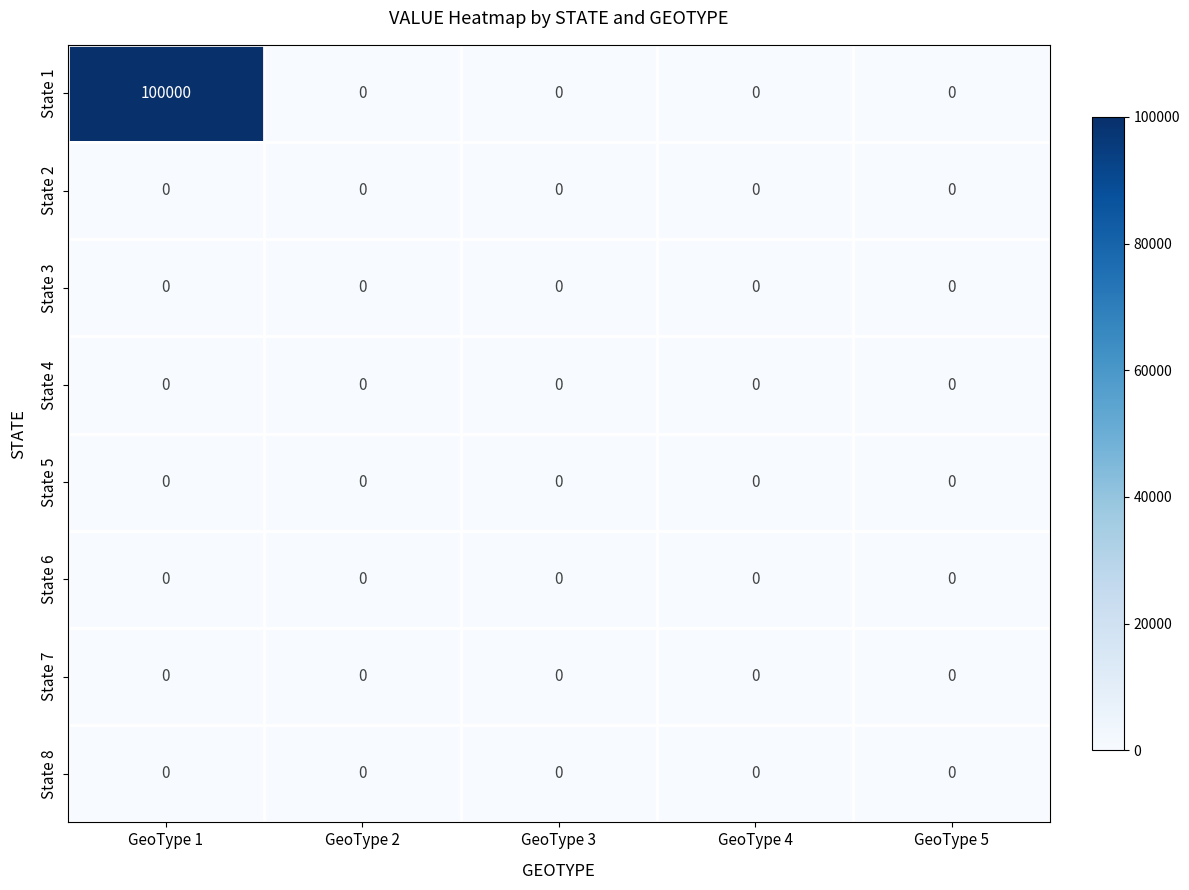

Which series has the widest spread of values?

State 1